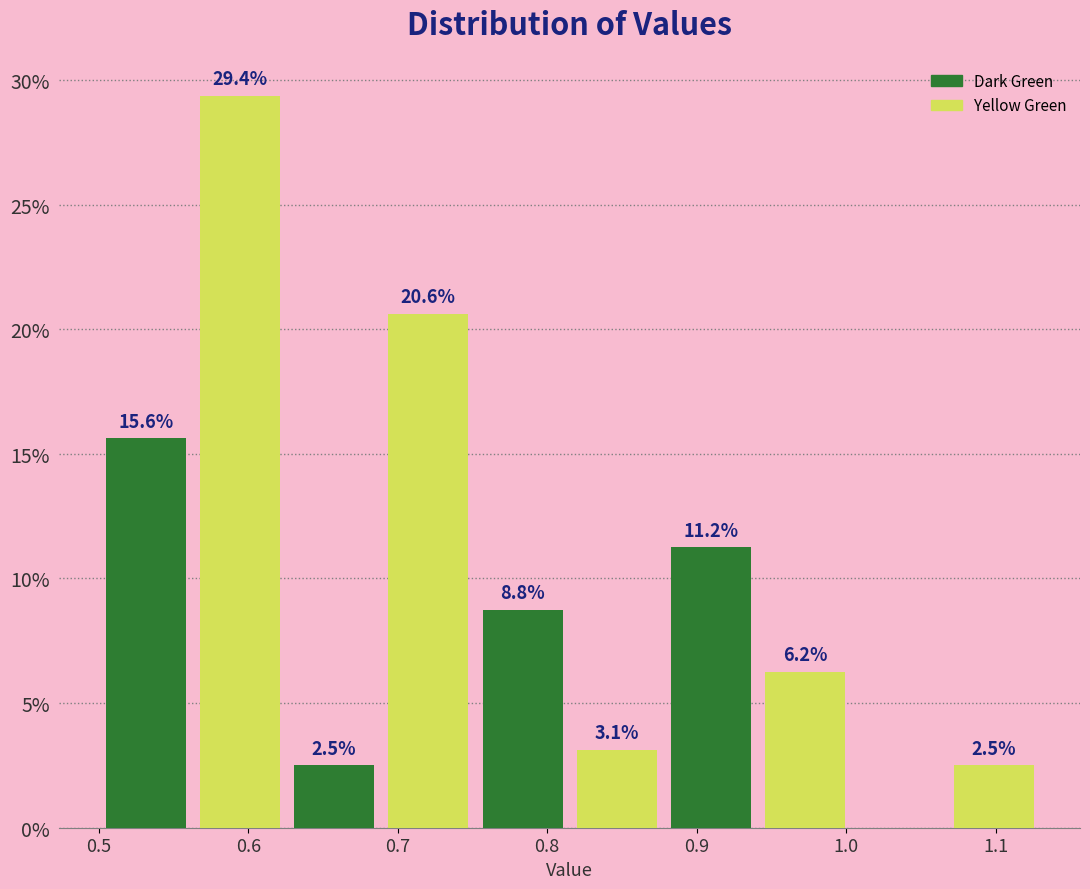

Over which range of the x-axis is the bar tallest?

0.563 to 0.626